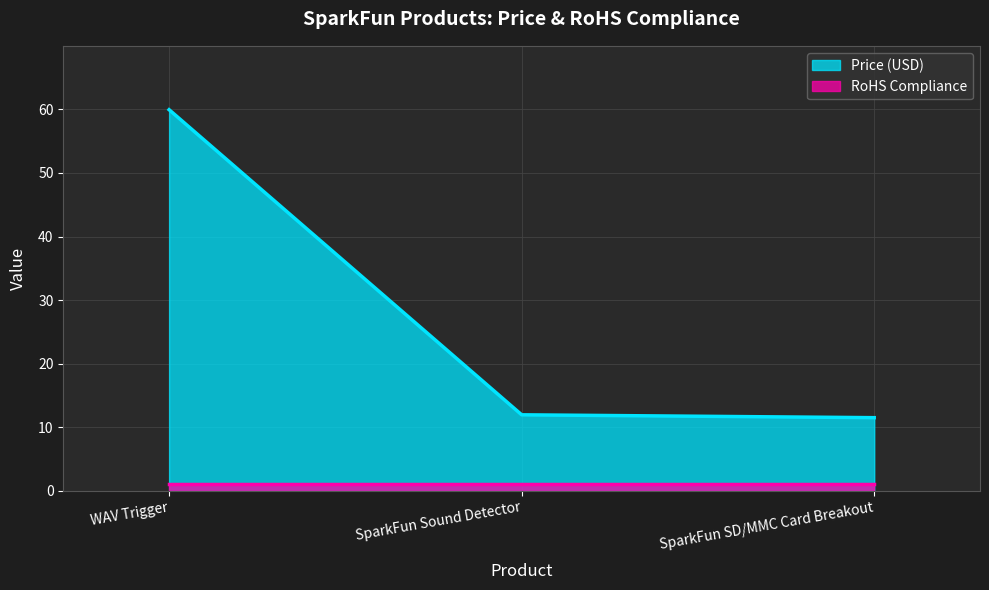

What is the minimum value shown in the chart?

1.0